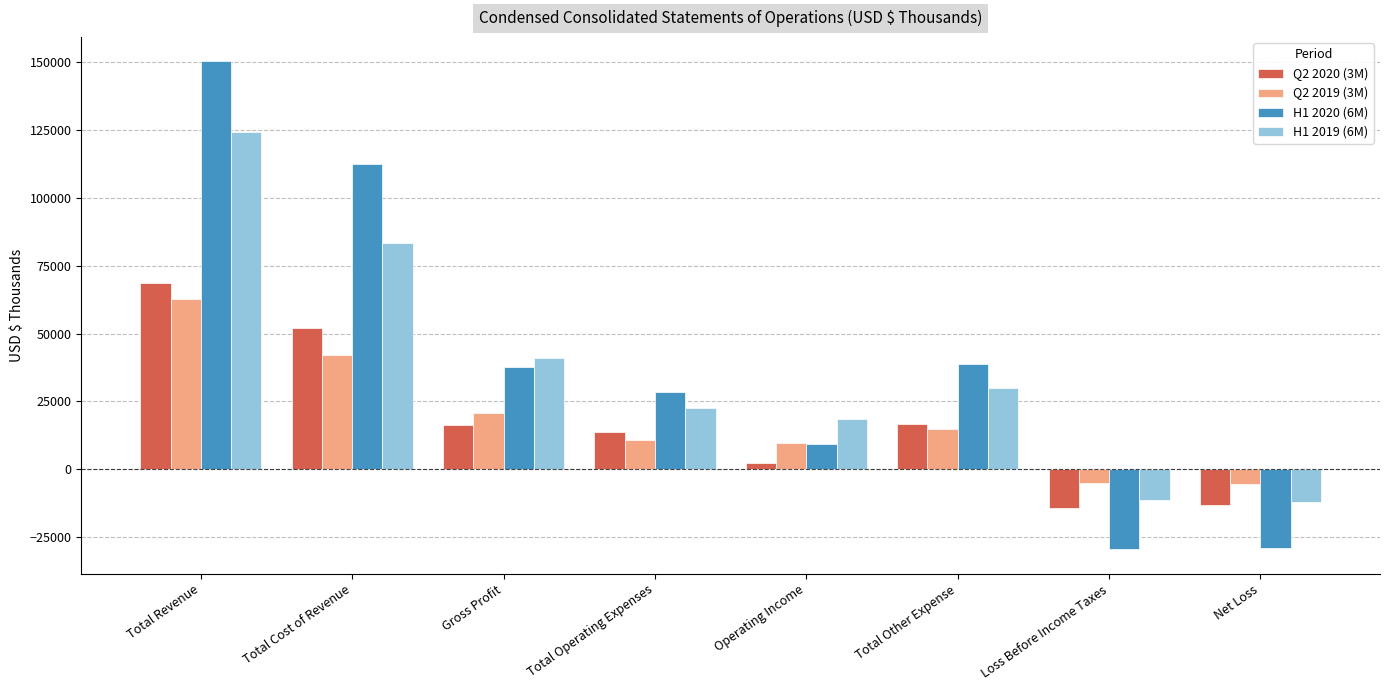

How many data points in Q2 2020 (3M) are less than 16342?

4